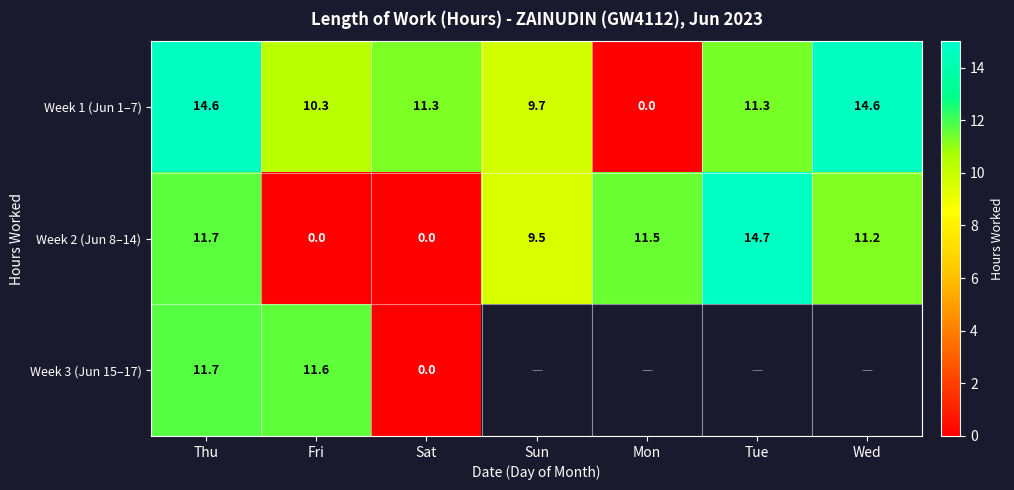

The Week 2 (Jun 8–14) series shows 5.9 at Sat. True or false?

False